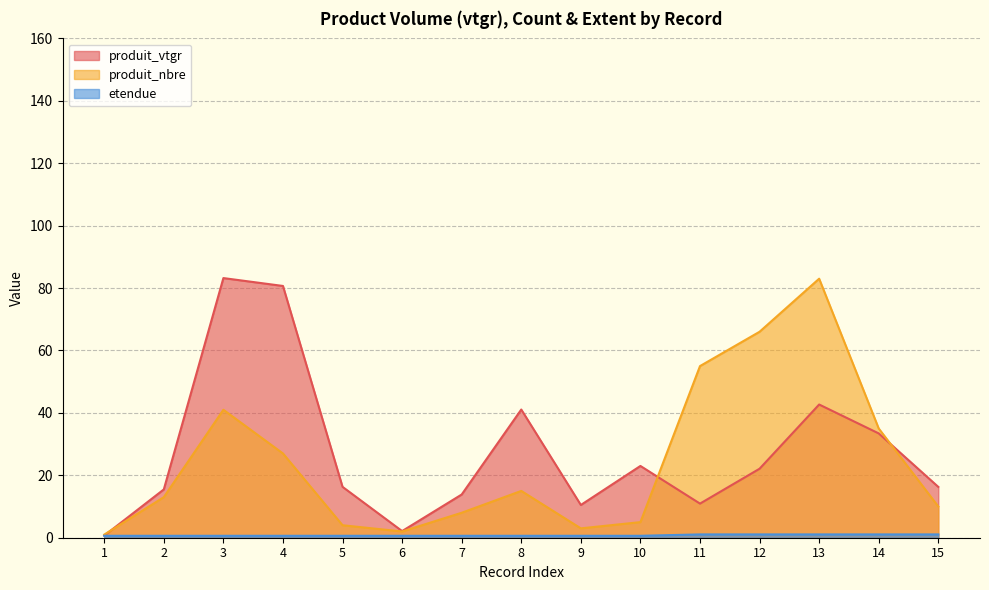

At which category is the sum across all series the highest?

13